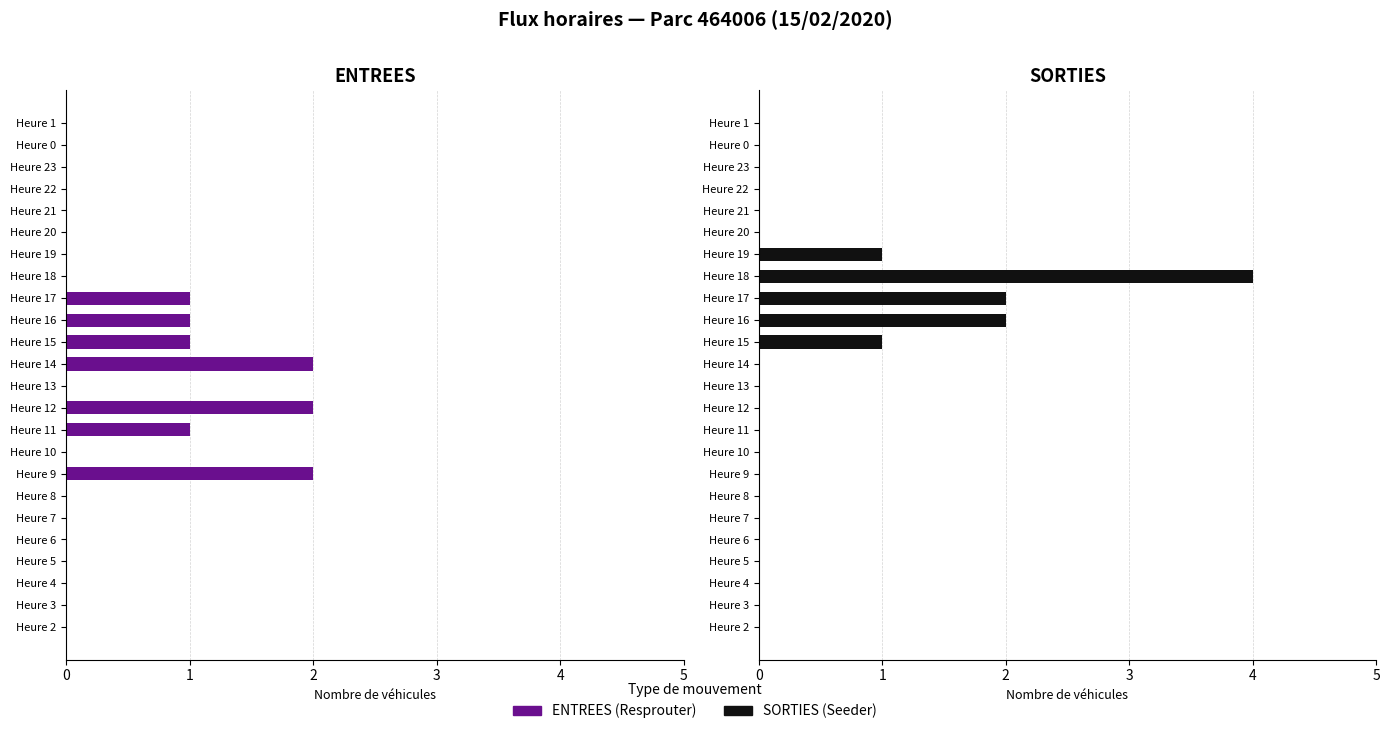

What is the sum of all ENTREES values?

10